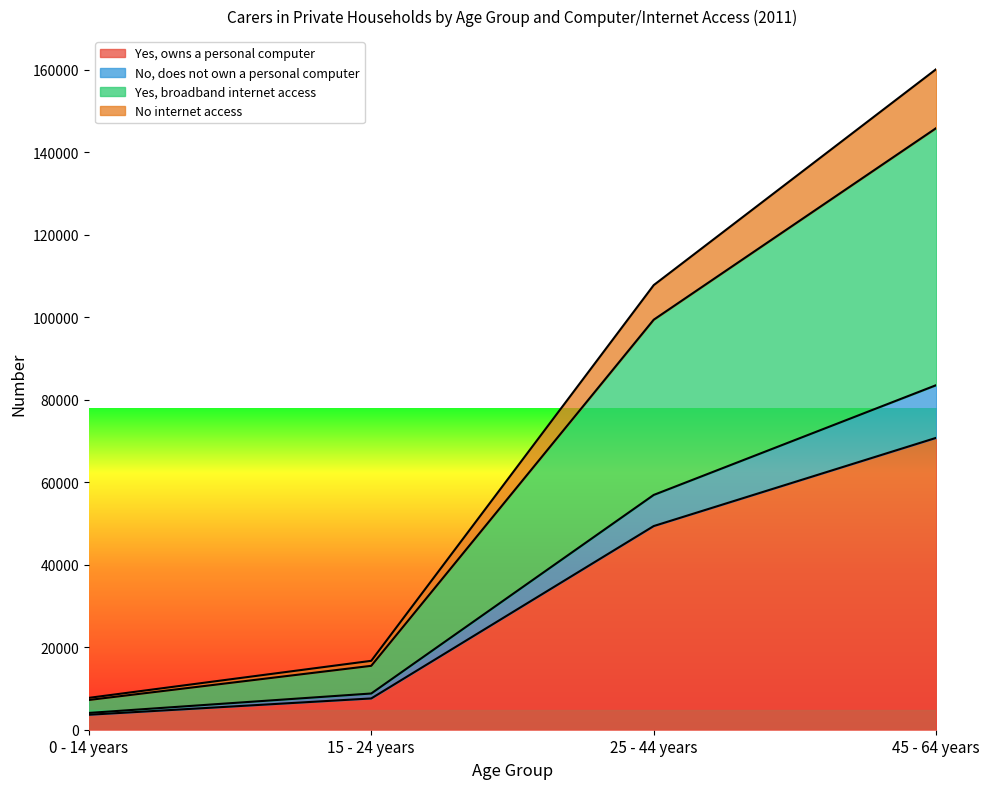

True or false: Yes, broadband internet access and Yes, owns a personal computer intersect in this chart.

False